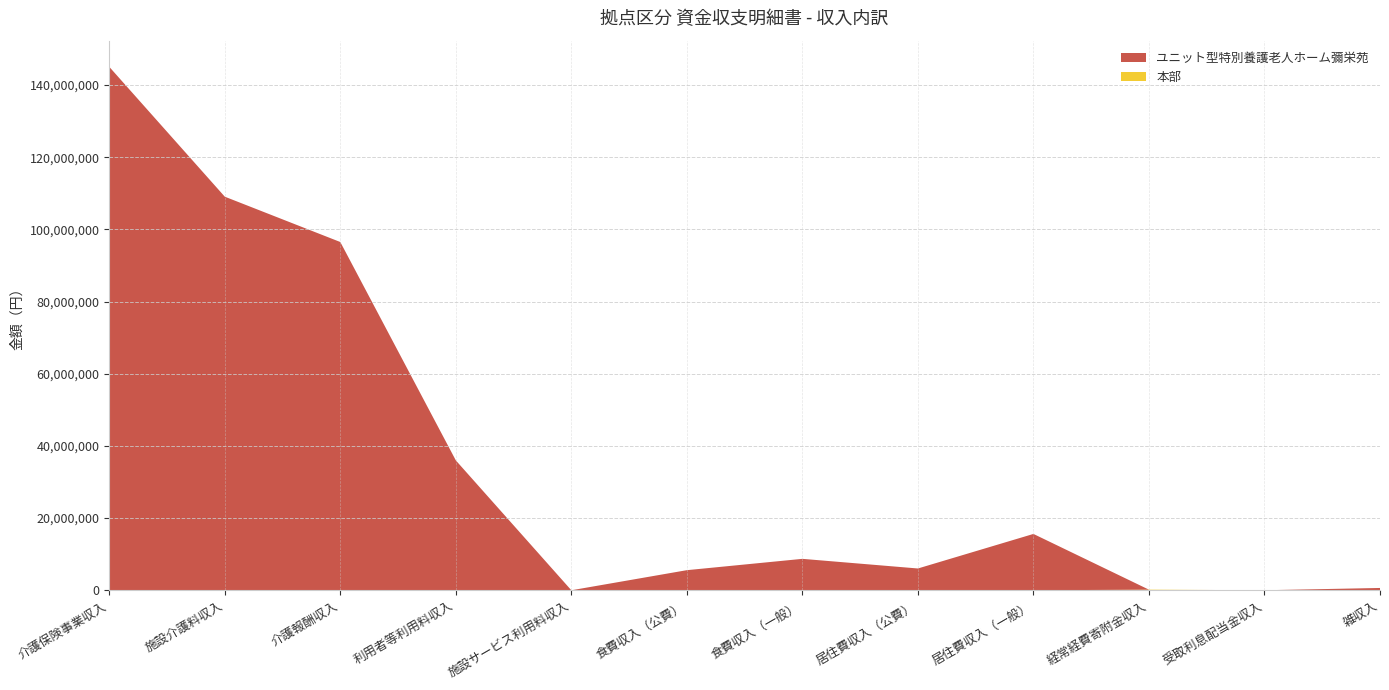

Reading left to right, list all the values displayed in this chart.

本部: 介護保険事業収入=0	施設介護料収入=0	介護報酬収入=0	利用者等利用料収入=0	施設サービス利用料収入=0	食費収入（公費）=0	食費収入（一般）=0	居住費収入（公費）=0	居住費収入（一般）=0	経常経費寄附金収入=167000	受取利息配当金収入=1004	雑収入=0
ユニット型特別養護老人ホーム彌栄苑: 介護保険事業収入=145069567	施設介護料収入=109081380	介護報酬収入=96516348	利用者等利用料収入=35988187	施設サービス利用料収入=324	食費収入（公費）=5570942	食費収入（一般）=8709154	居住費収入（公費）=6039212	居住費収入（一般）=15612680	経常経費寄附金収入=0	受取利息配当金収入=4792	雑収入=639100